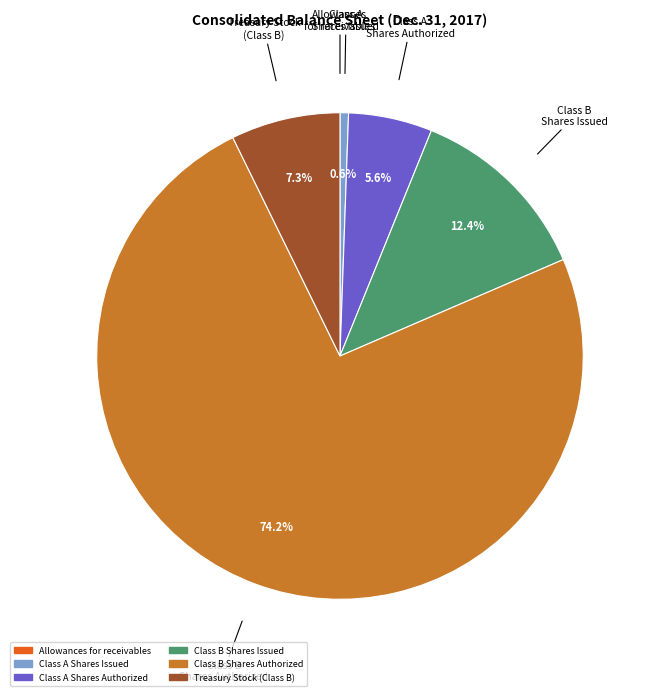

Which has a higher value, Class B Shares Issued or Treasury Stock (Class B)?

Class B Shares Issued